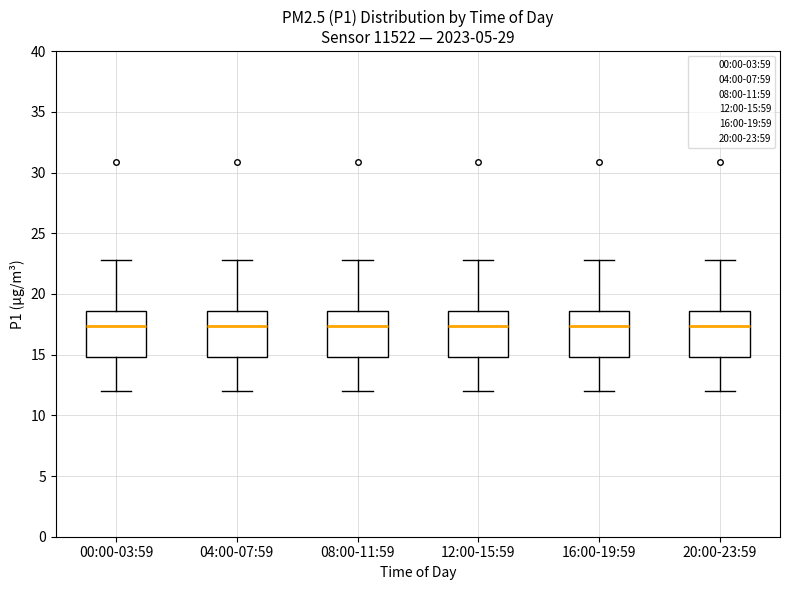

Reading left to right, transcribe this box plot: for each box, give where its median line is, the range the box spans, and where its two whiskers end, as read against the y-axis. The values are not printed on the chart, so give them approximately, as read against the axis.

00:00-03:59: median 17.5, box 15.0 to 18.5, whiskers 12.0 to 23.0
04:00-07:59: median 17.5, box 15.0 to 18.5, whiskers 12.0 to 23.0
08:00-11:59: median 17.5, box 15.0 to 18.5, whiskers 12.0 to 23.0
12:00-15:59: median 17.5, box 15.0 to 18.5, whiskers 12.0 to 23.0
16:00-19:59: median 17.5, box 15.0 to 18.5, whiskers 12.0 to 23.0
20:00-23:59: median 17.5, box 15.0 to 18.5, whiskers 12.0 to 23.0